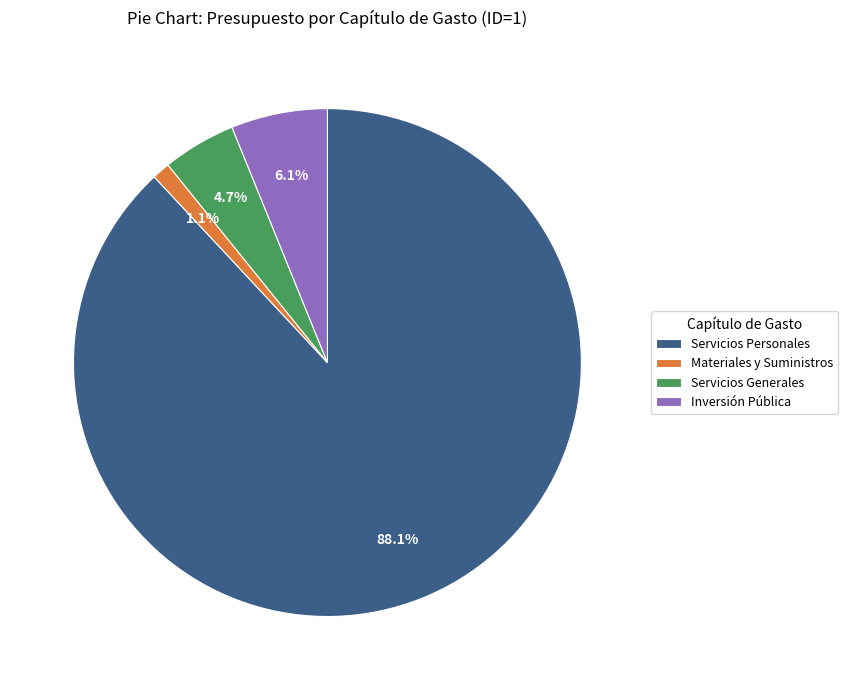

Between Inversión Pública and Servicios Personales, which is larger?

Servicios Personales